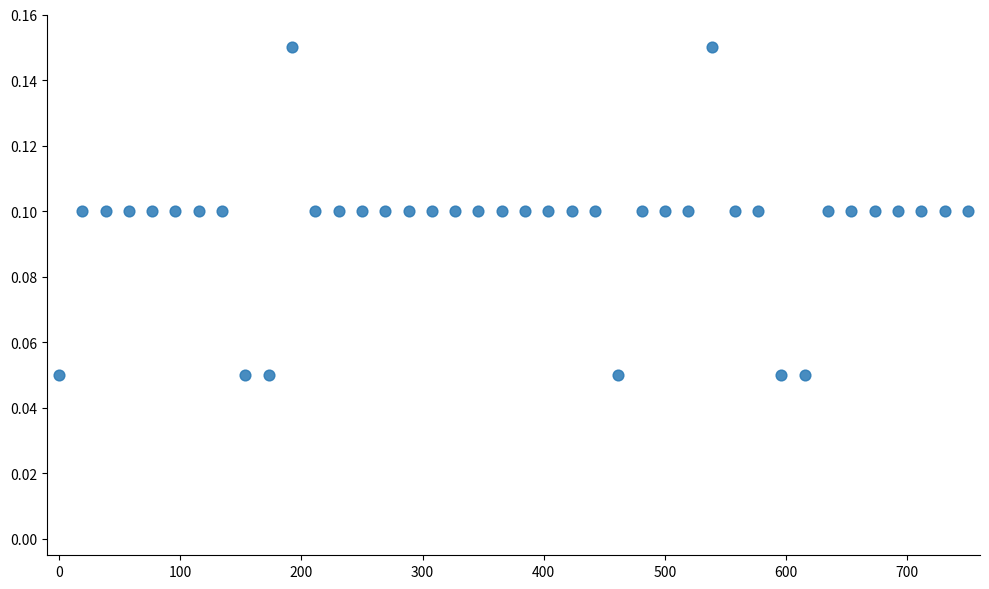

What is the range of X values (max minus min)?

750.0